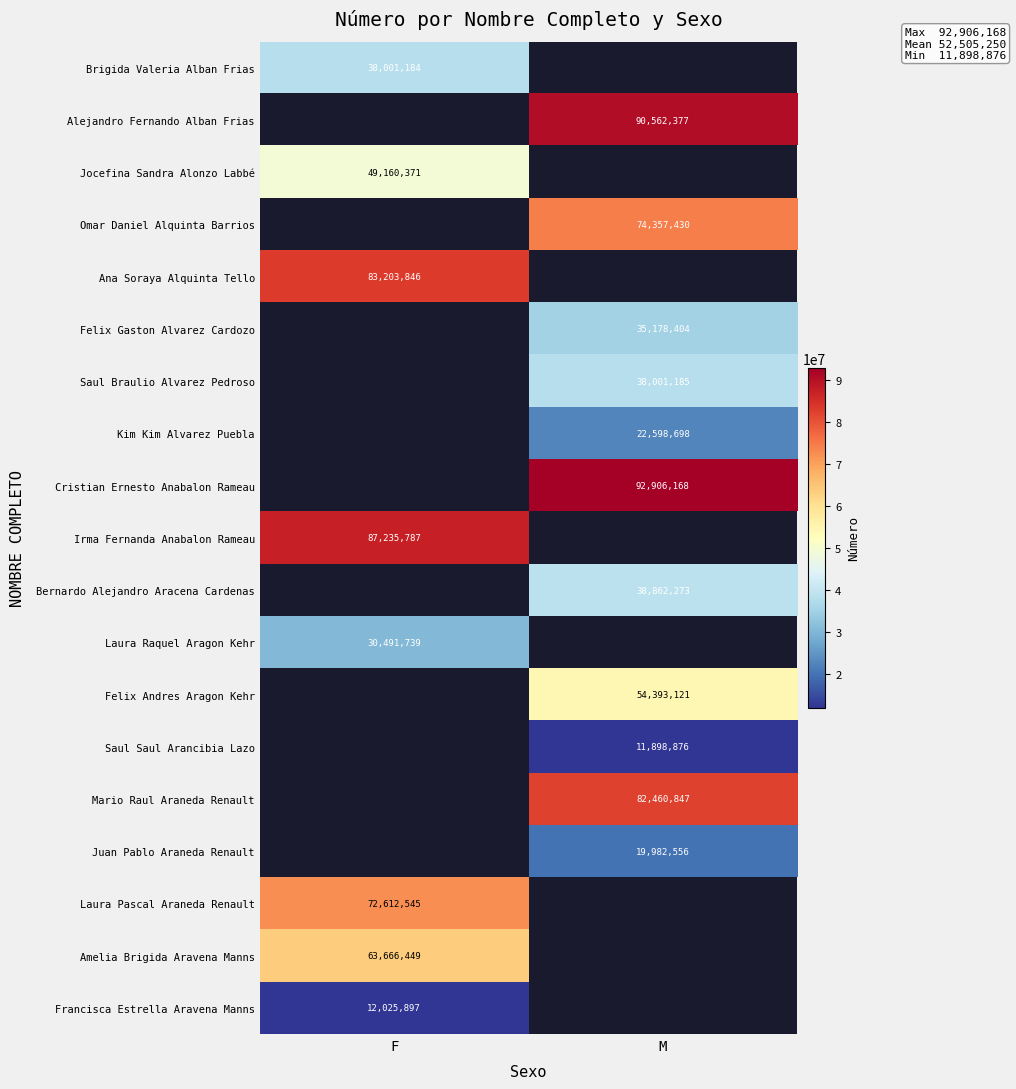

True or false: Cristian Ernesto Anabalon Rameau has a value of 92906168 at M.

True